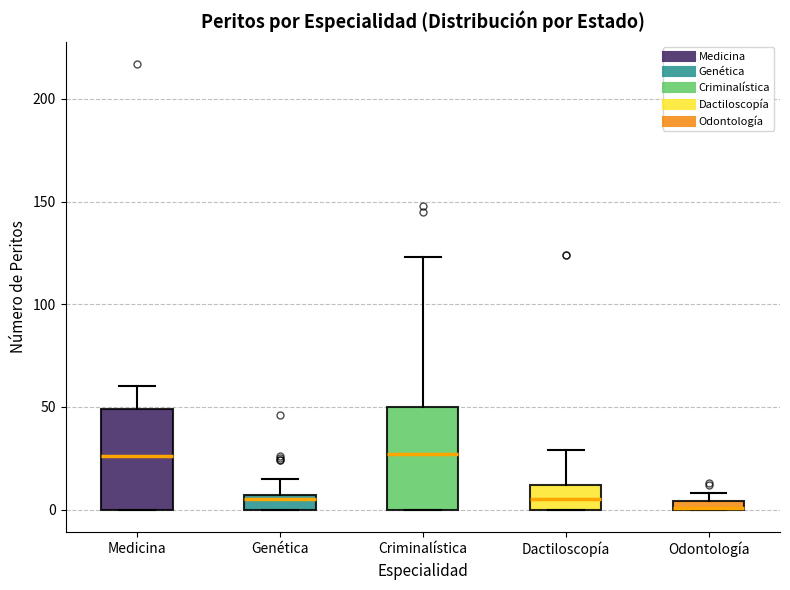

Where is the lower edge of the box for Odontología on the y-axis? The values are not printed on the chart, so give them approximately, as read against the axis.

0